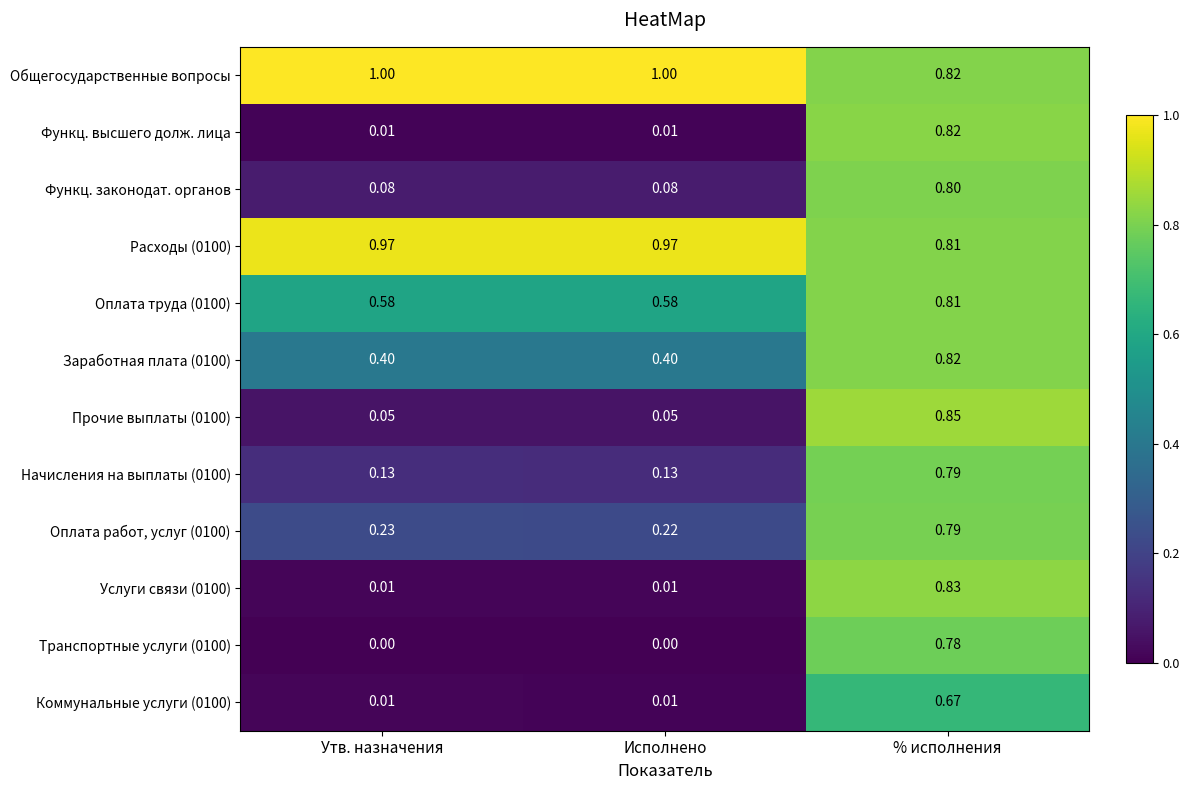

Where is Оплата работ, услуг (0100) nearest to the value 0?

Исполнено